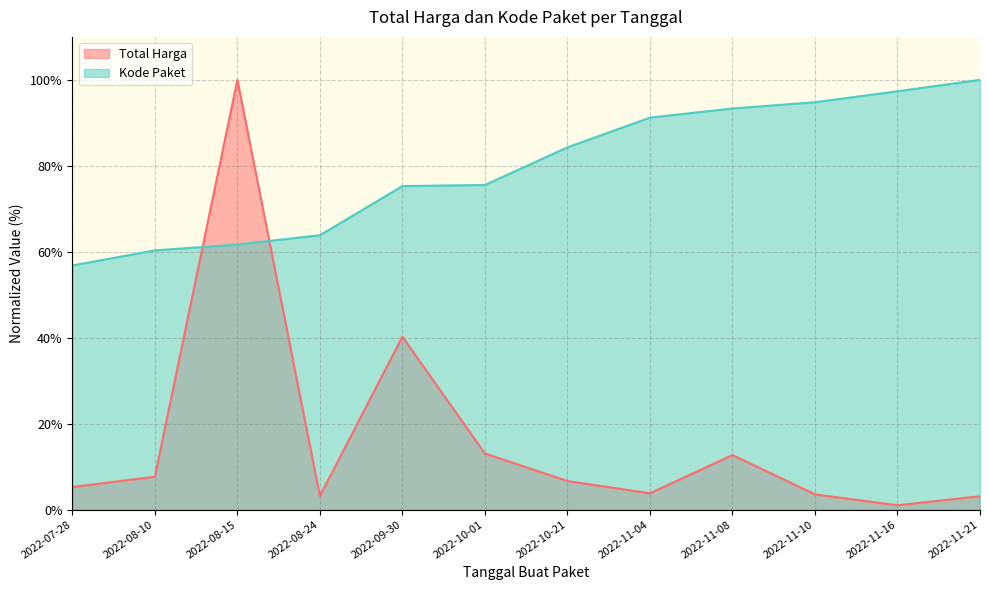

How many data points in Kode Paket are less than 84?

6